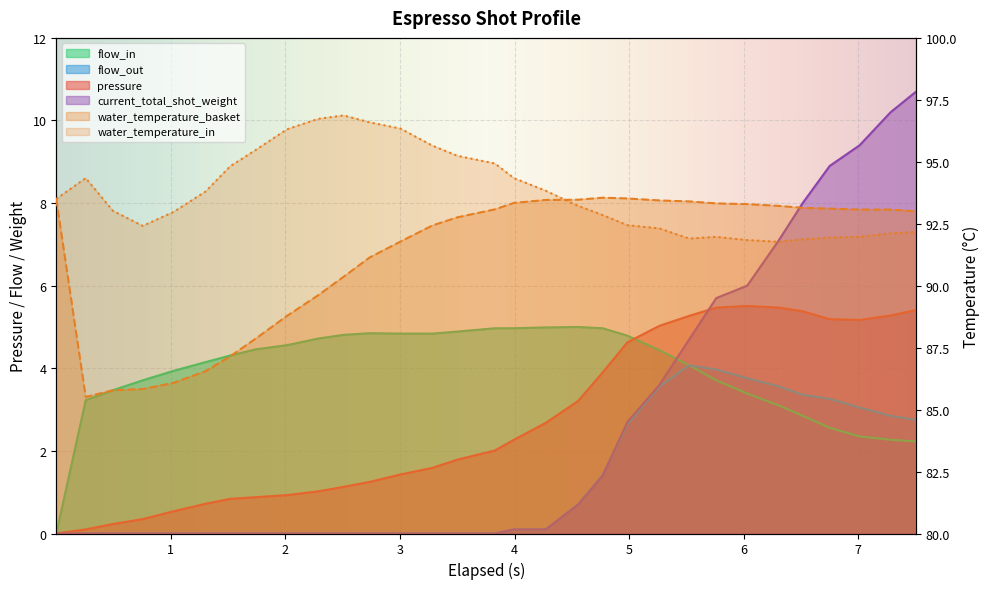

Count the number of data series in this chart.

6